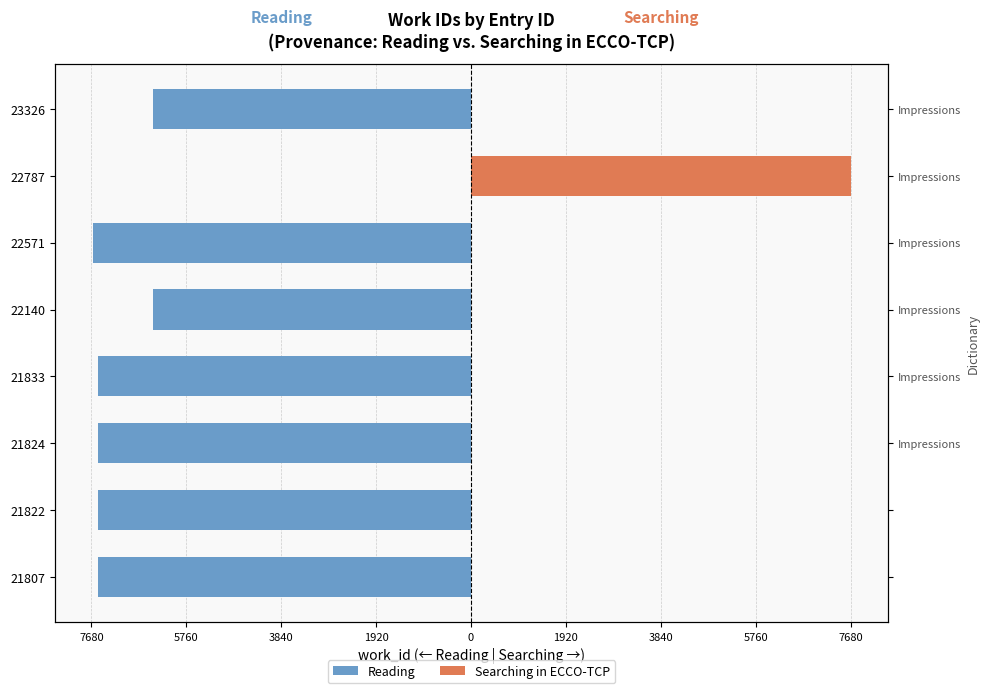

What is the value of the Reading bar at the 8th from the left?

-7547